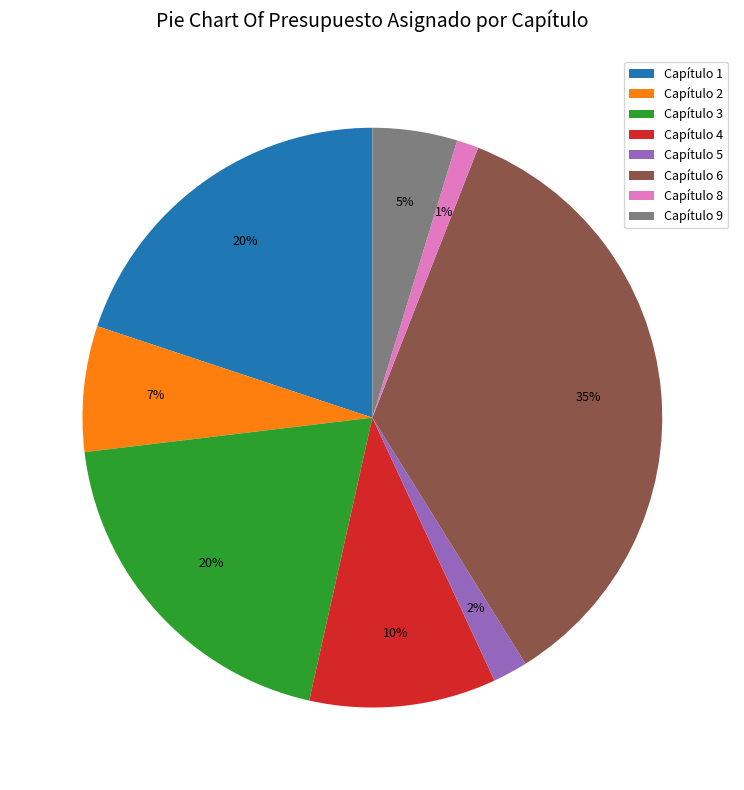

True or false: Capítulo 1 accounts for 20% of the total.

True